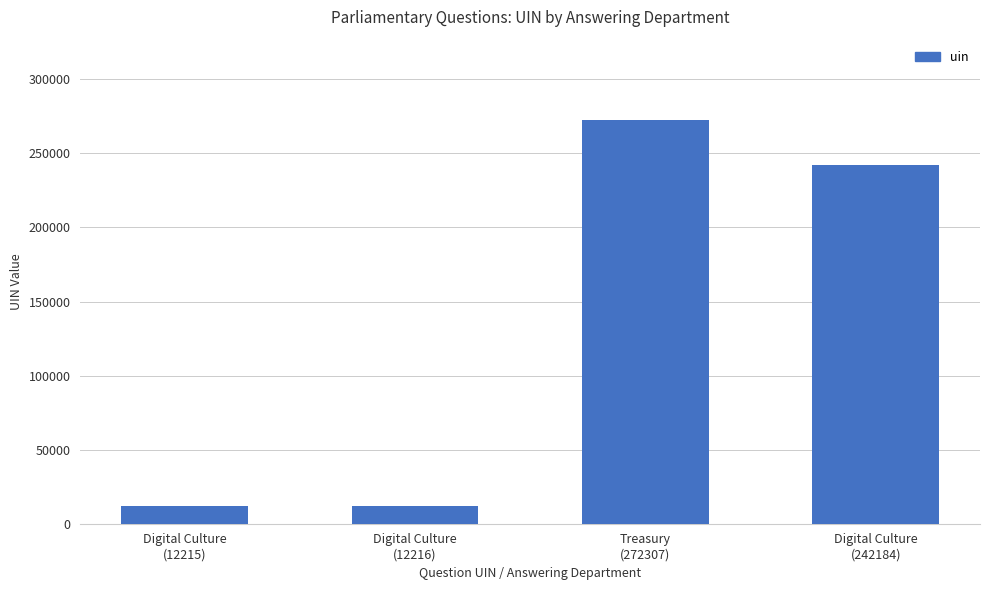

How many data points does each series have?

4